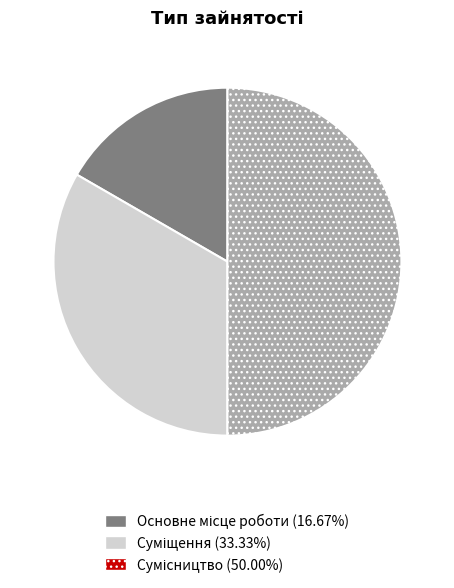

To the nearest percent, what portion does Основне місце роботи represent?

17%